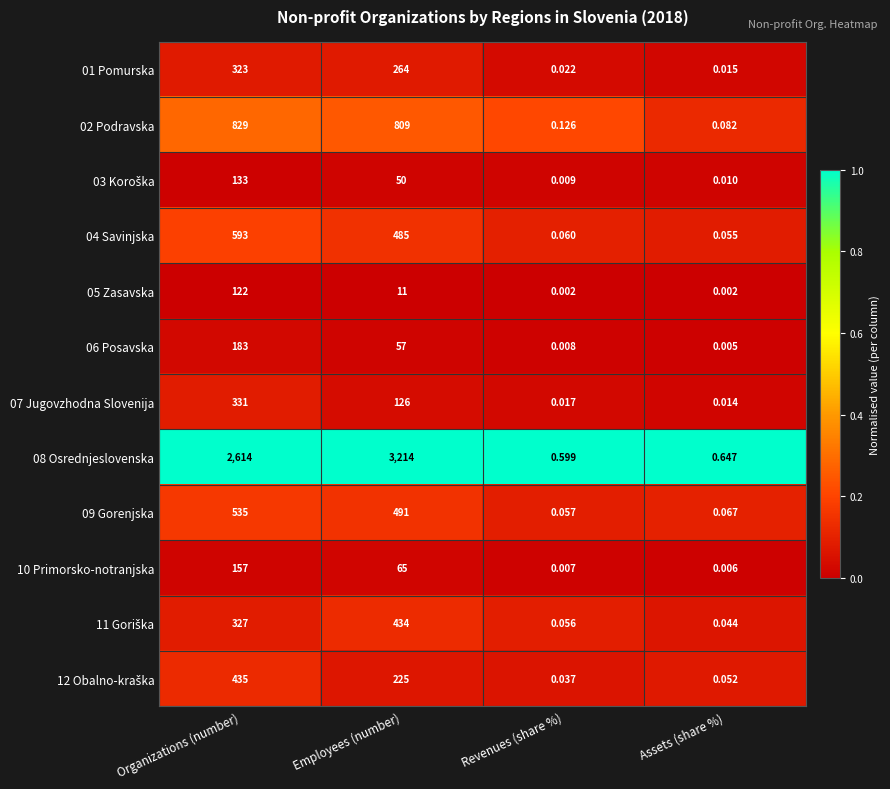

At which category does the chart reach its peak across all series?

Employees (number)